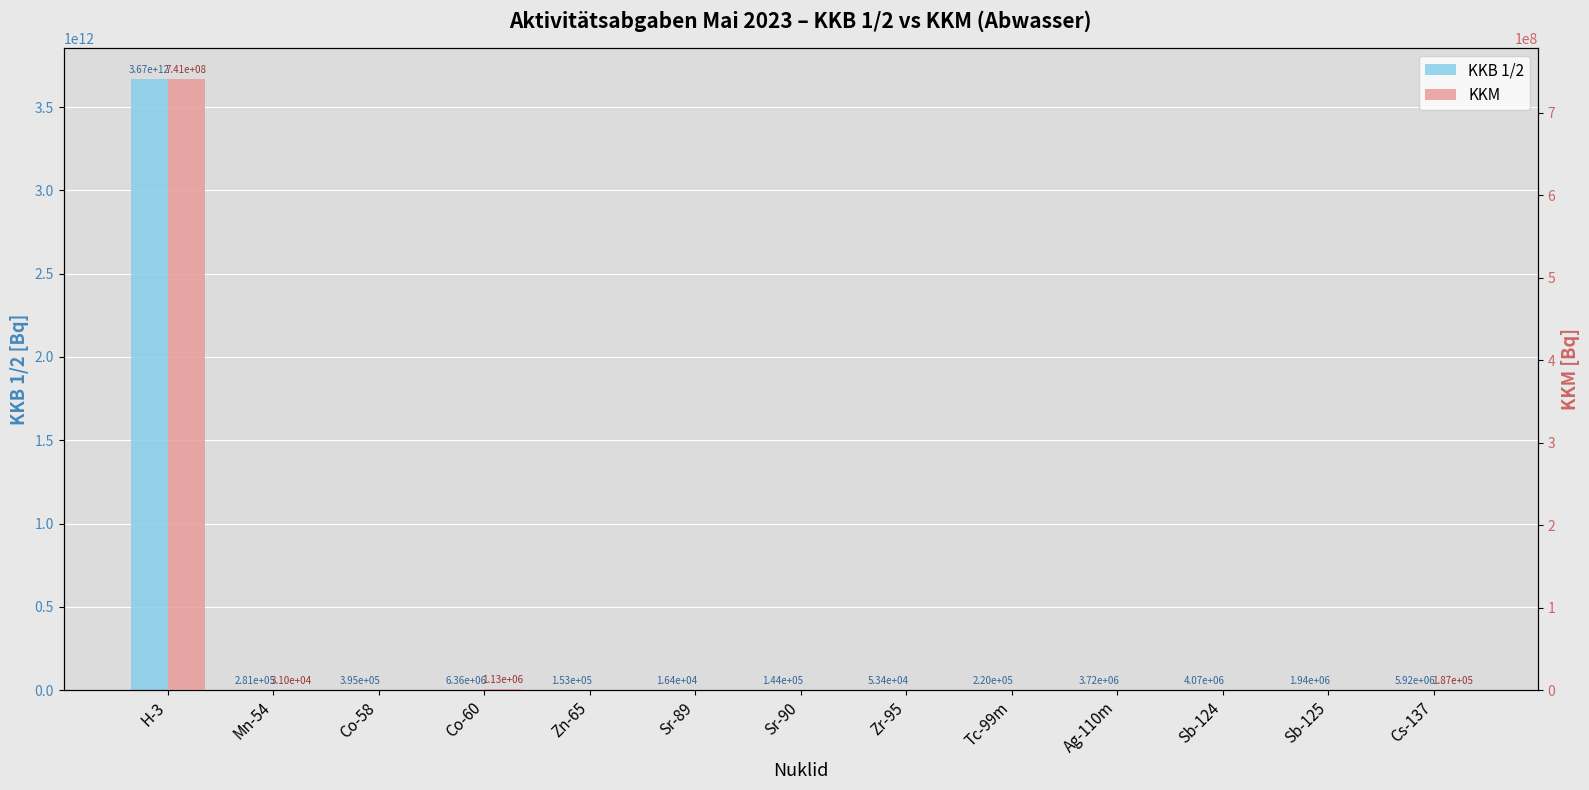

What are all the series names shown in the legend?

KKB 1/2, KKM